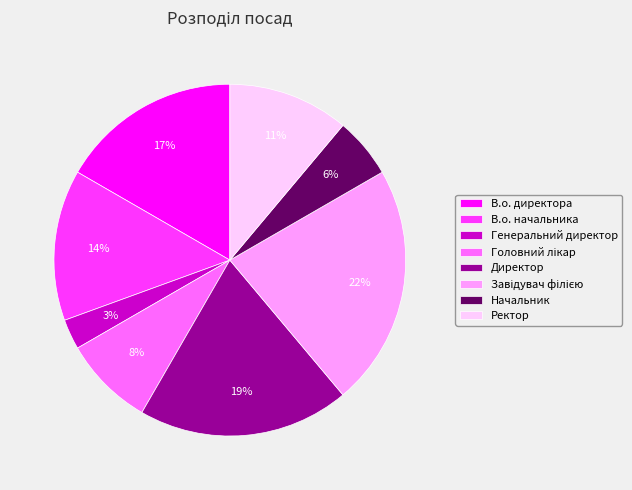

To the nearest percent, what is the average slice percentage?

12%